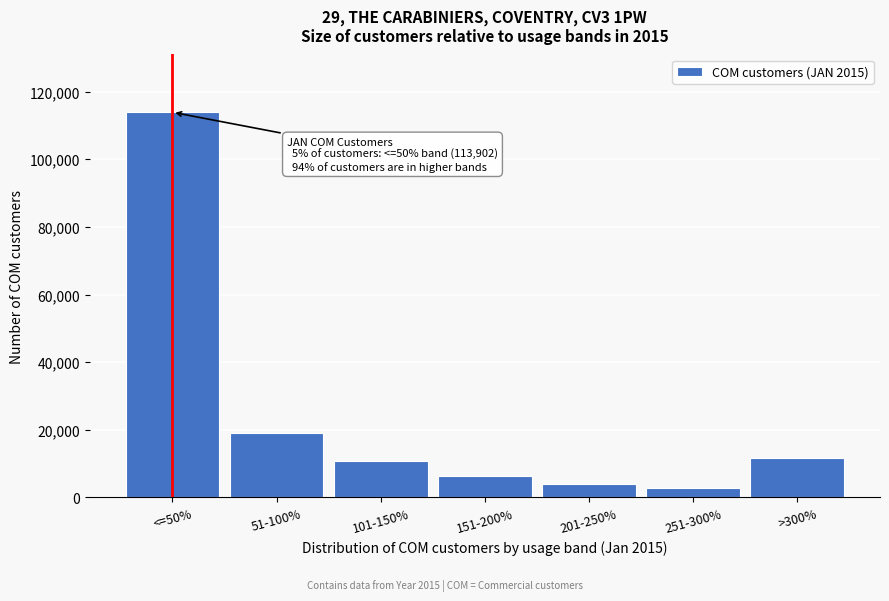

Reading right to left, extract all data points from this chart.

11621	2664	3898	6234	10779	18926	113902